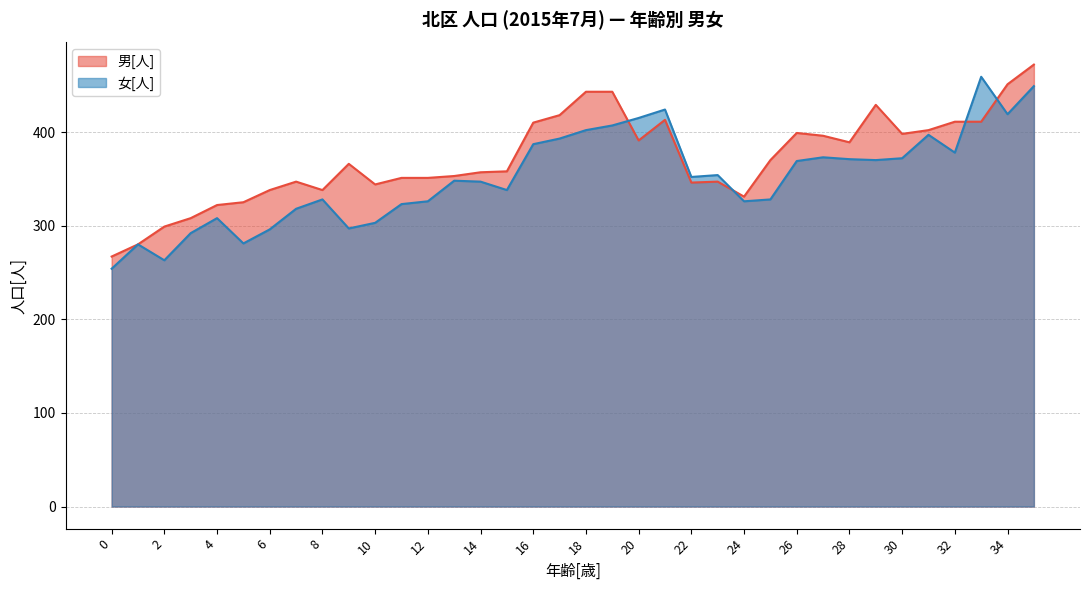

Count the number of data series in this chart.

2